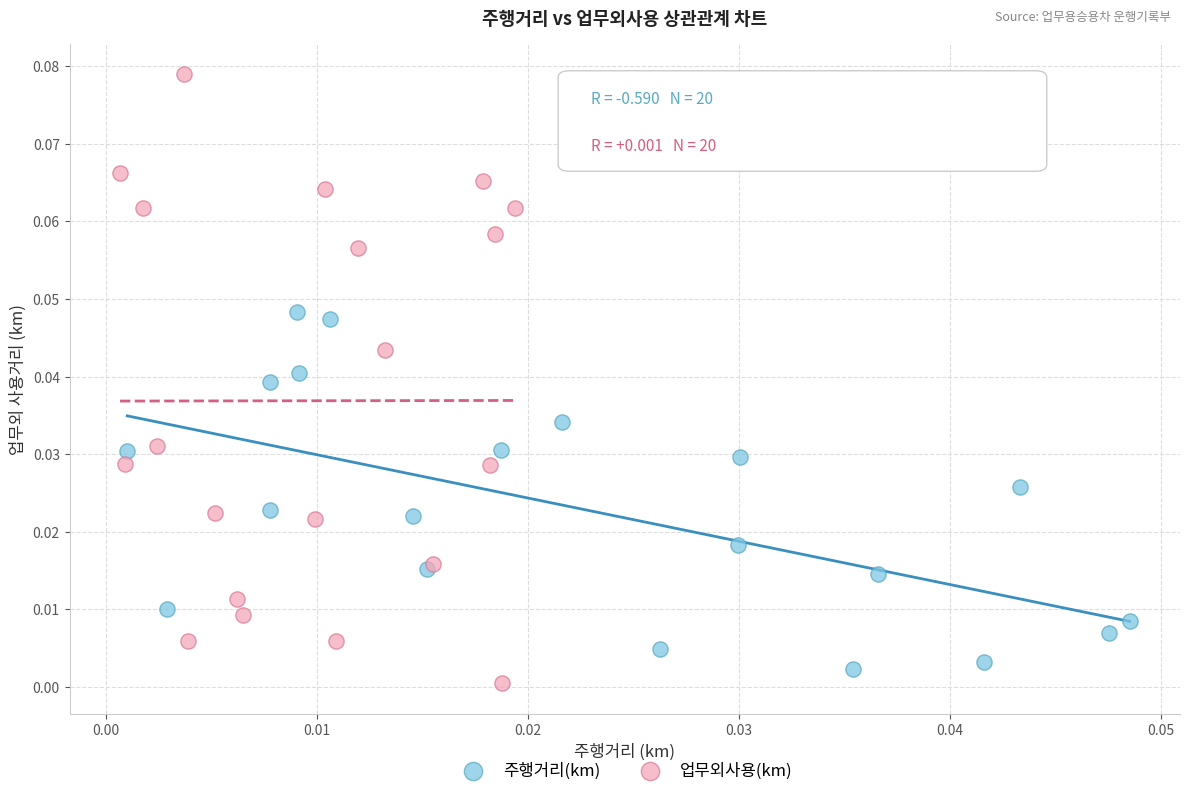

Which series has the widest spread of Y values?

업무외사용(km)